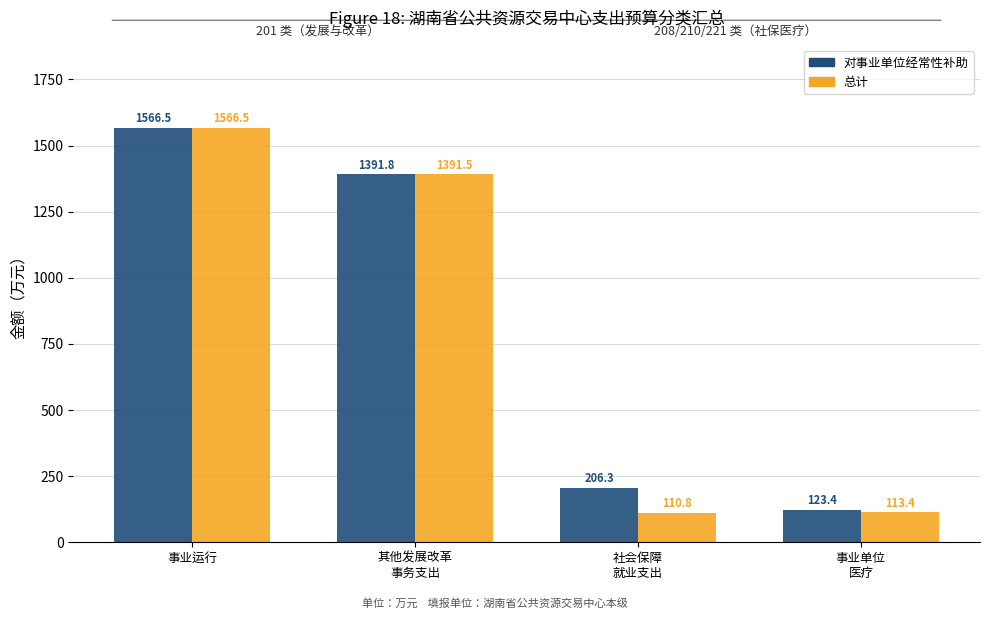

What is the greatest value displayed?

1566.5